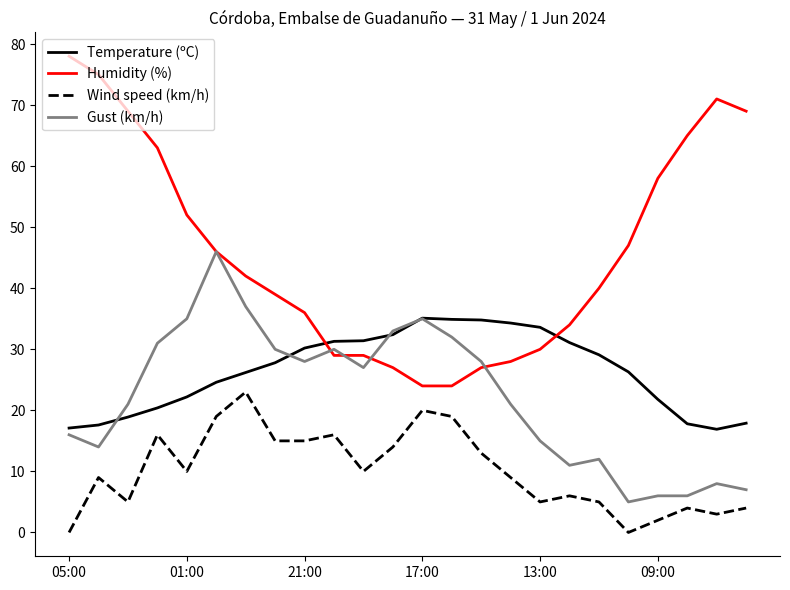

Rank the series by their maximum value, from highest to lowest.

Humidity (%), Gust (km/h), Temperature (ºC), Wind speed (km/h)